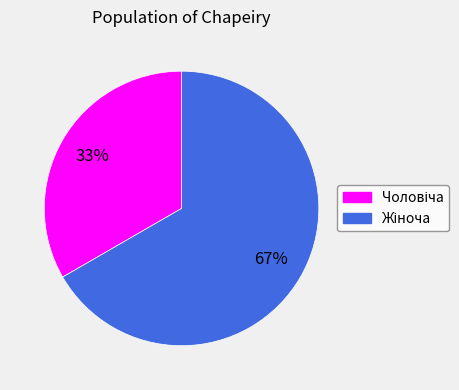

Does any single category account for the majority?

Yes